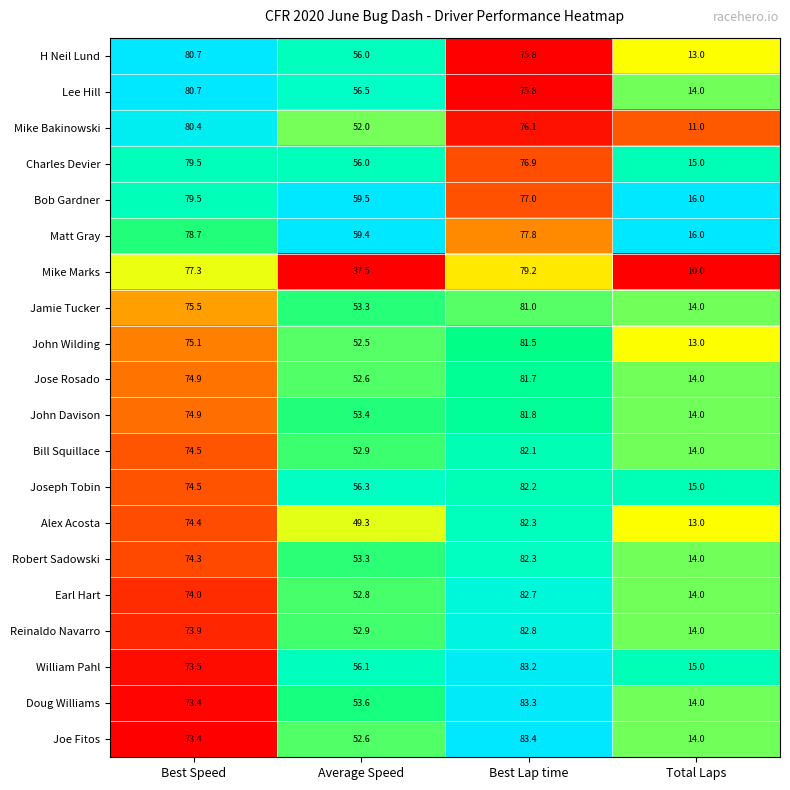

Is it true that Matt Gray equals 5.5 at Total Laps?

False